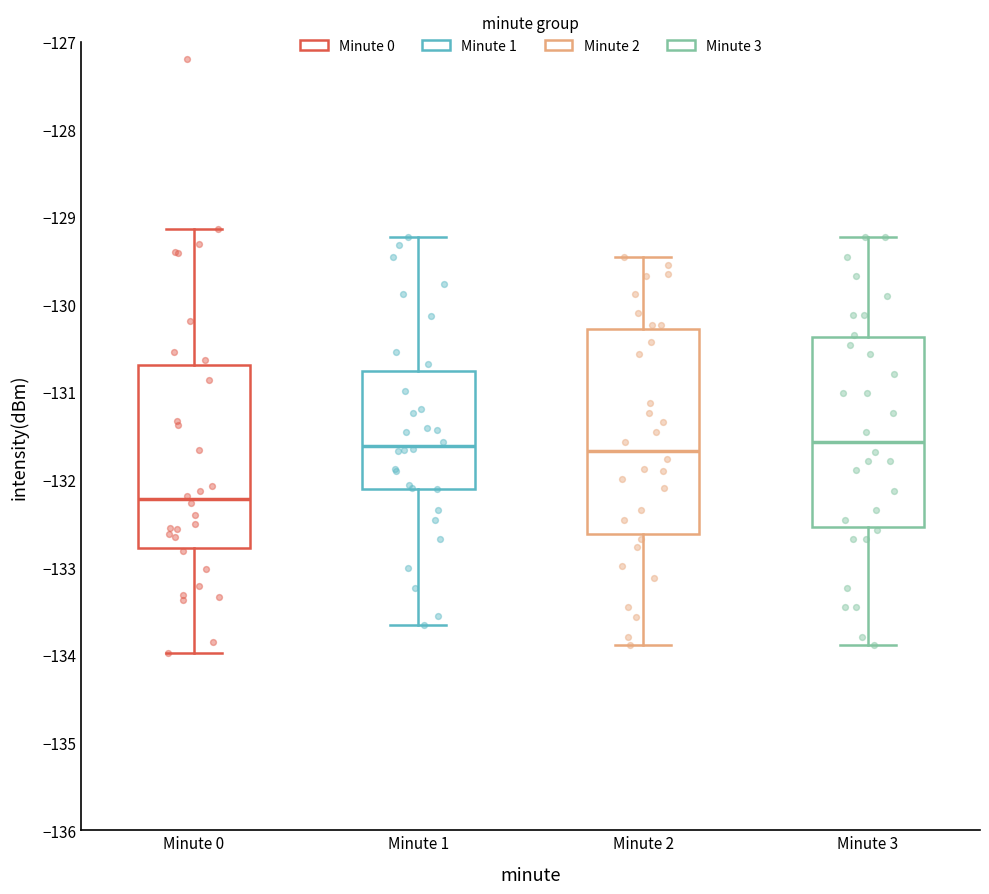

Which box has the lowest median line?

Minute 0